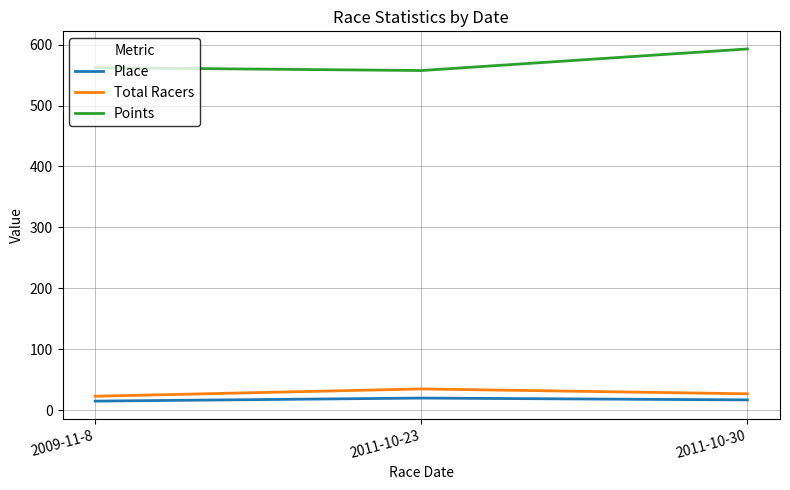

The Total Racers series shows 15.7 at 2011-10-23. True or false?

False